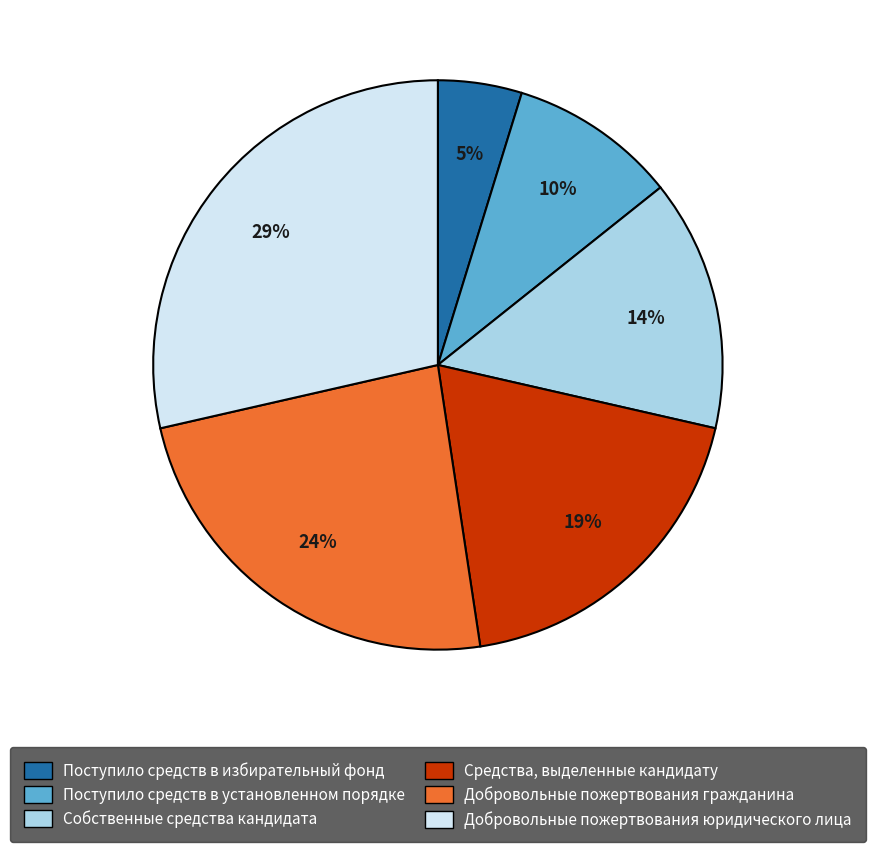

Which slice is the smallest?

Поступило средств в избирательный фонд